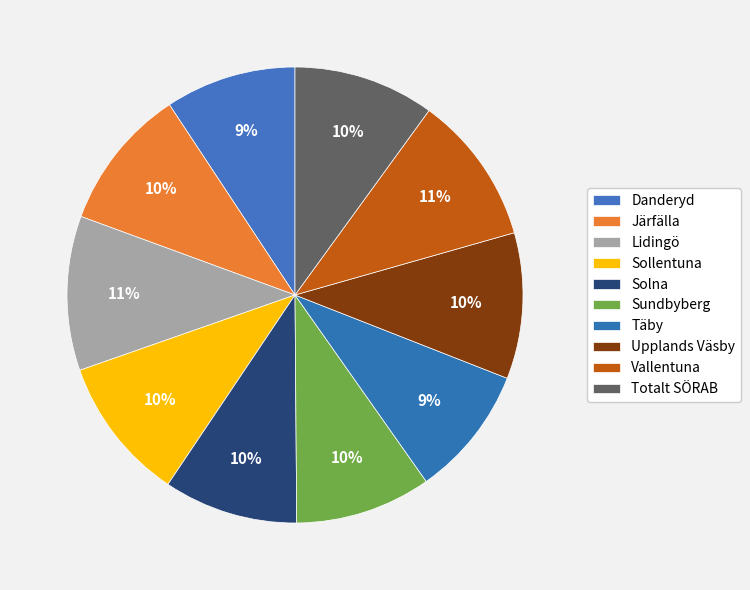

How many segments does this pie chart have?

10